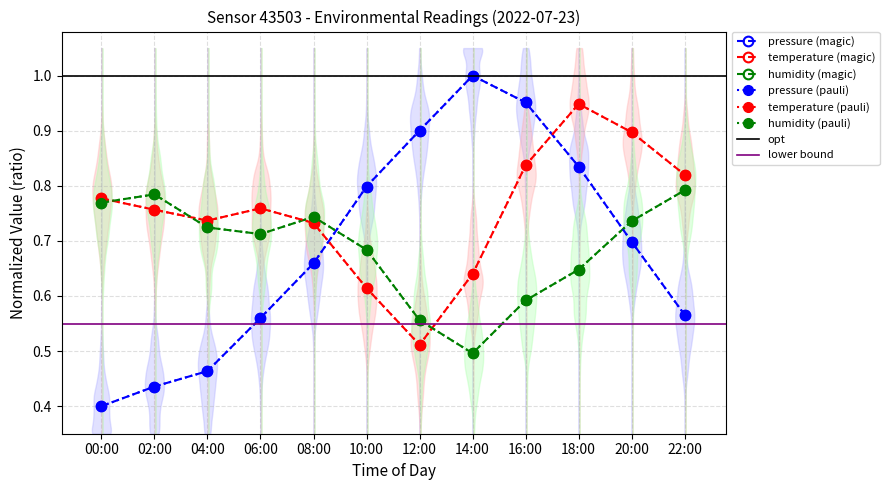

Which series changed the most between 14:00 and 16:00?

temperature